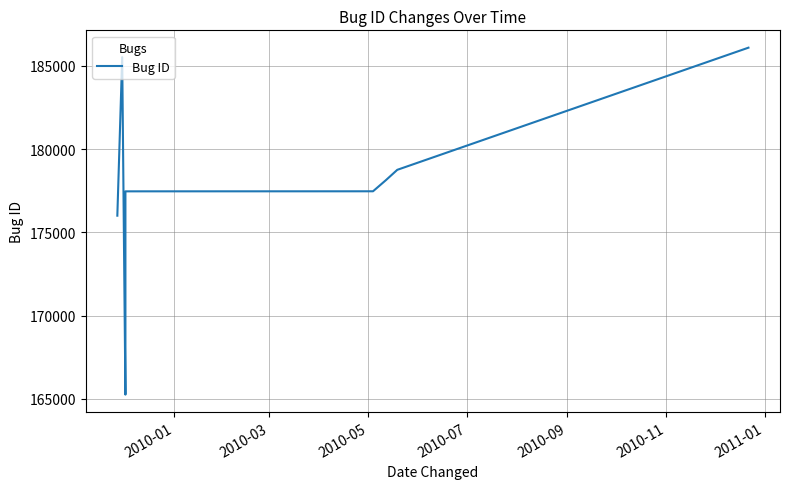

How many lines are shown in the chart?

1